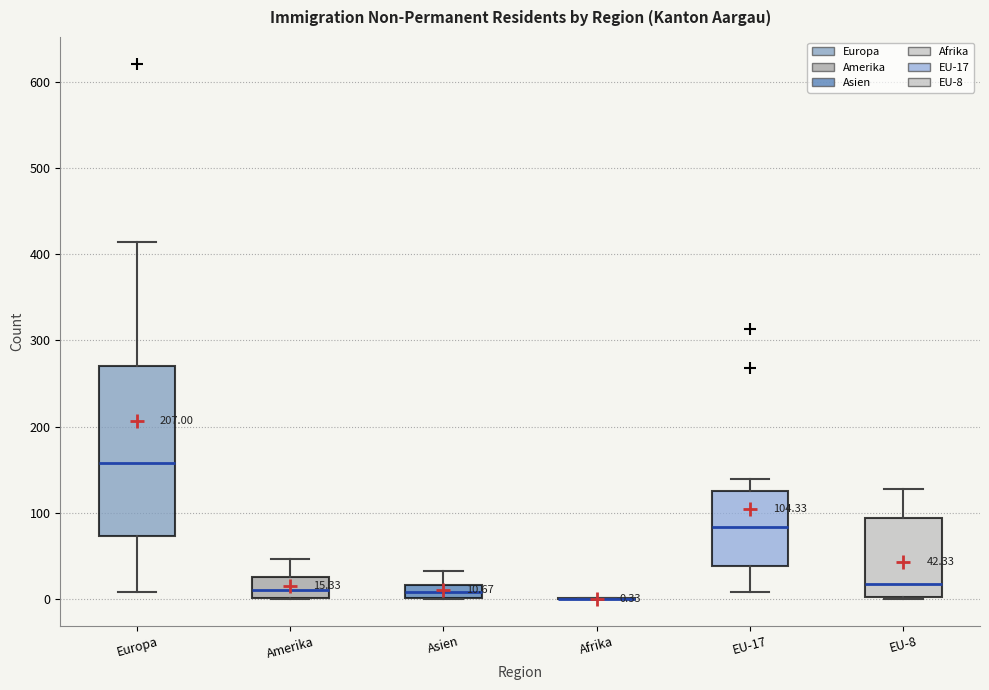

Comparing the boxes themselves (not the whiskers), which one is the tallest?

Europa